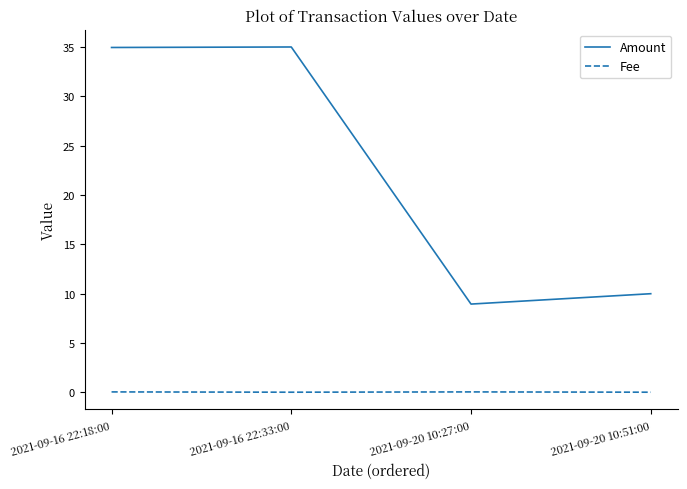

True or false: Amount and Fee intersect in this chart.

False